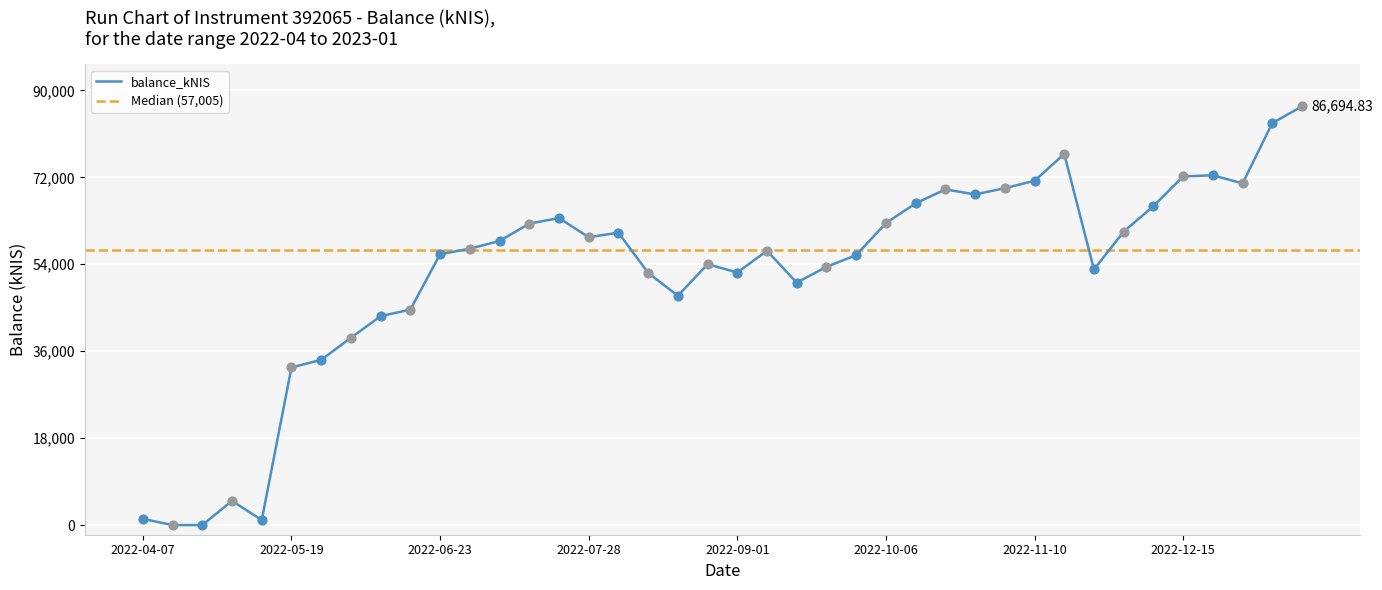

Between 2022-11-17 and 2022-07-07, which is larger?

2022-11-17